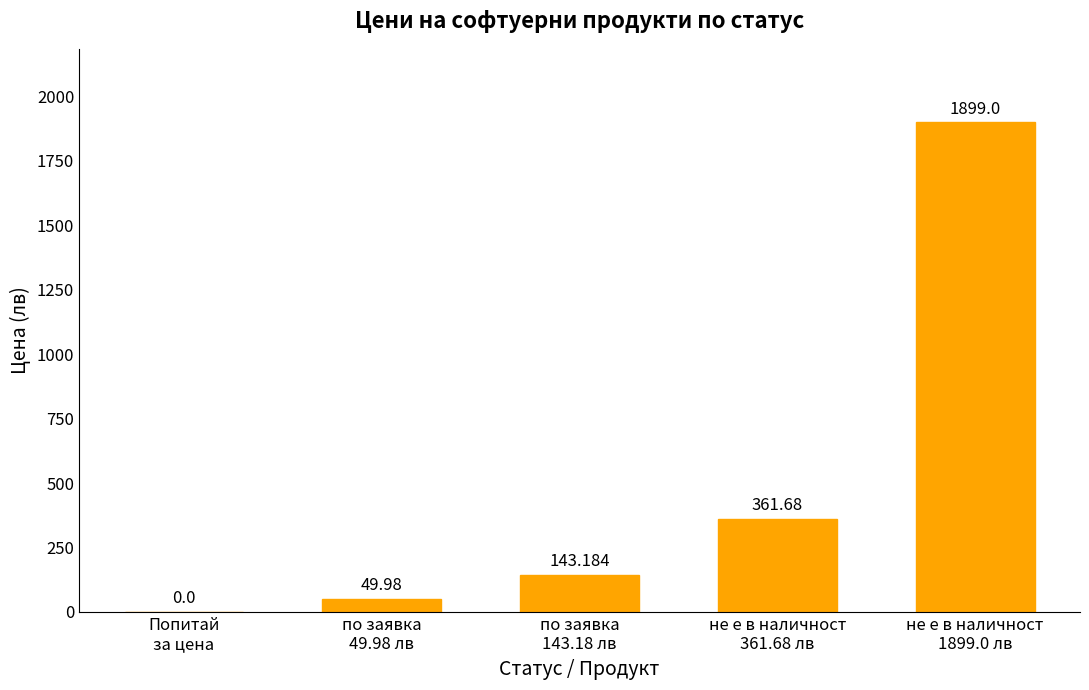

Count the number of categories in the chart.

5